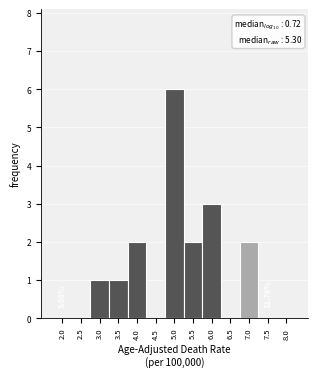

Between 5.0 and 4.5, which is larger?

5.0